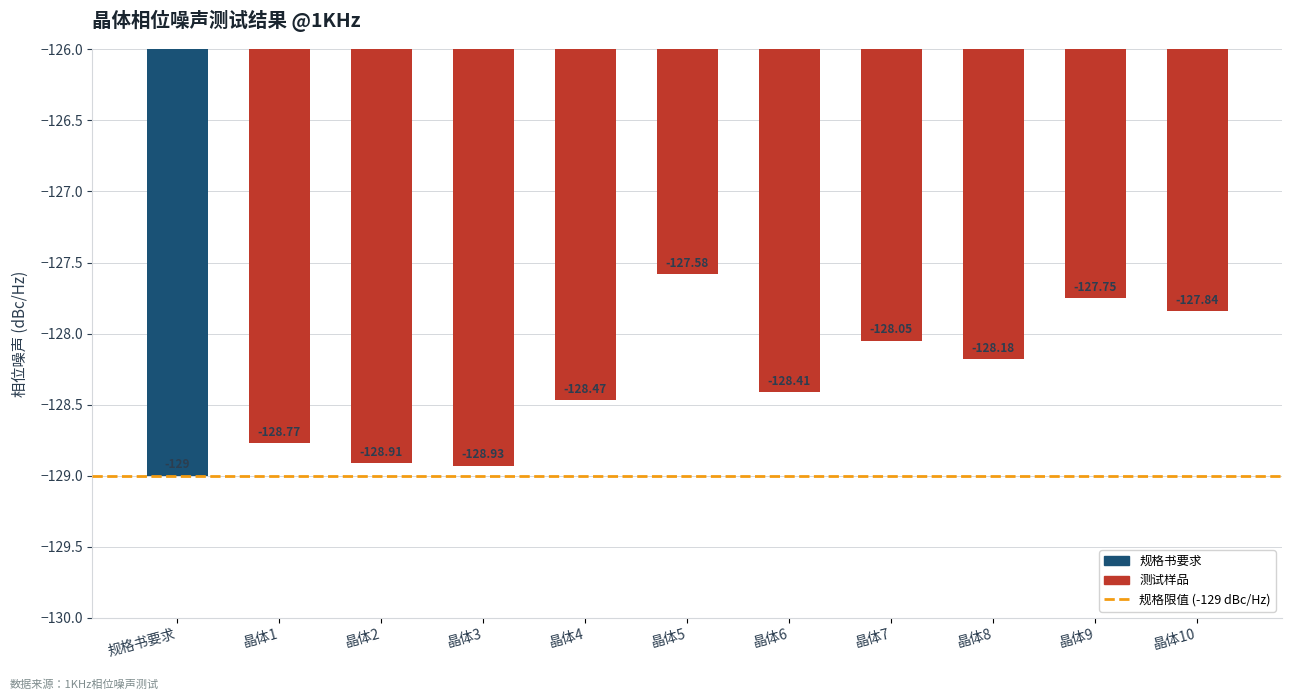

The value at 晶体7 is -128.1. True or false?

True